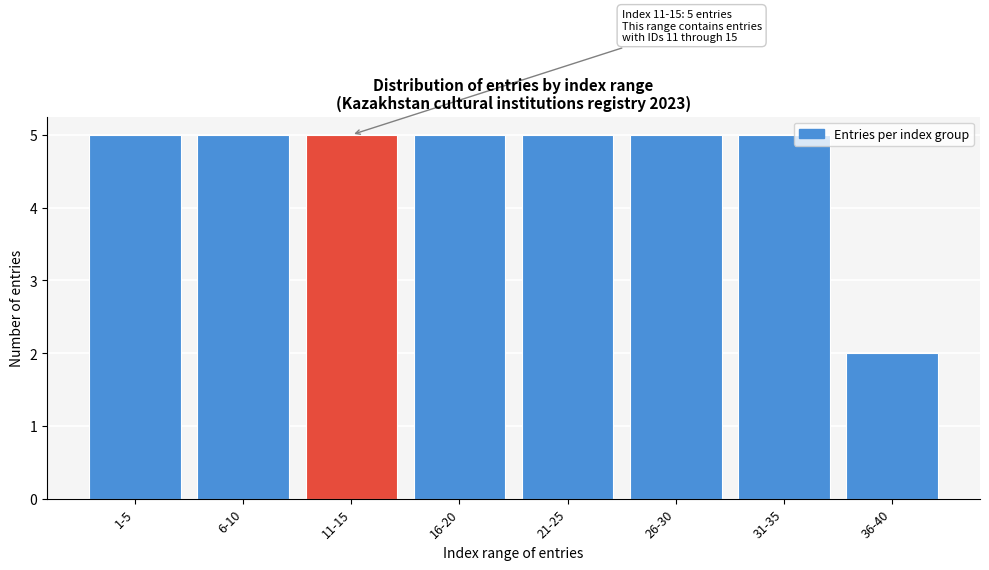

Reading left to right, transcribe all the data shown in this chart.

5	5	5	5	5	5	5	2